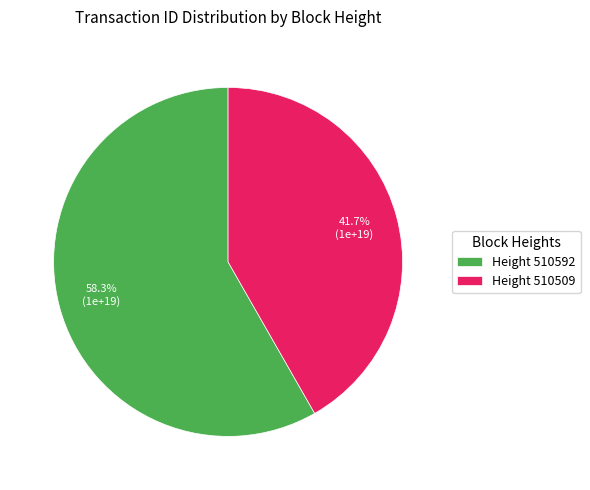

Which category has the smallest portion of the pie?

Height 510509